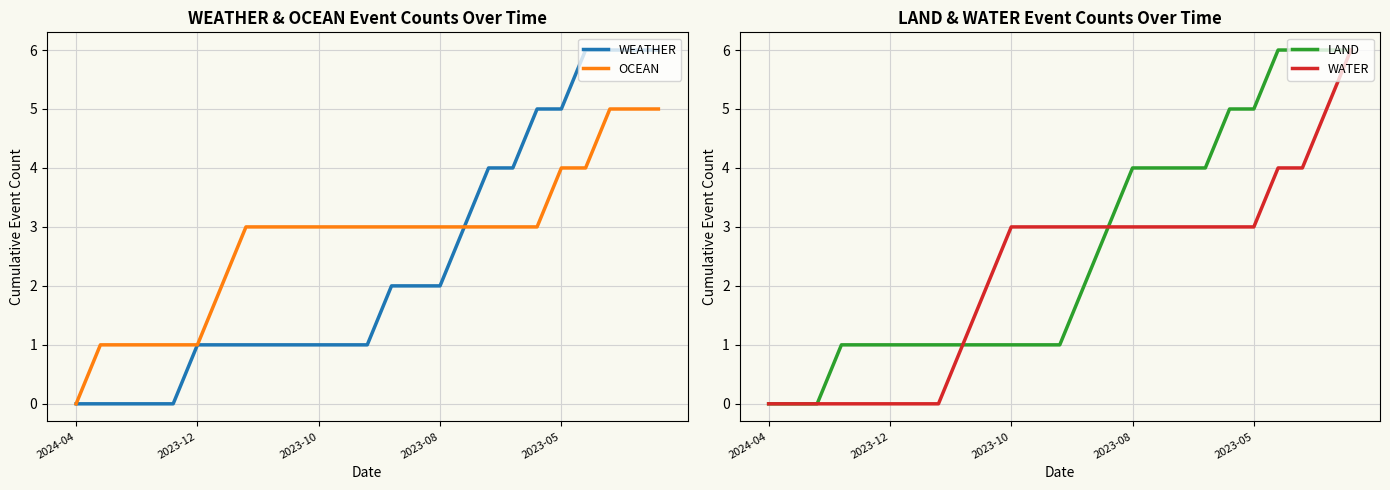

What is the maximum value for OCEAN?

5